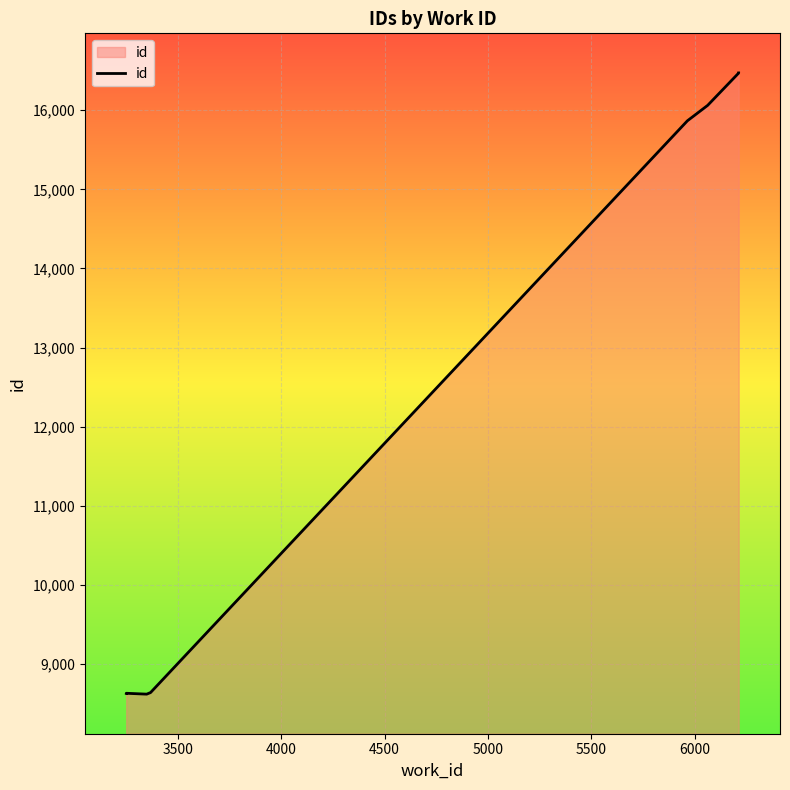

What is the label of the 6th point from the left?

5500